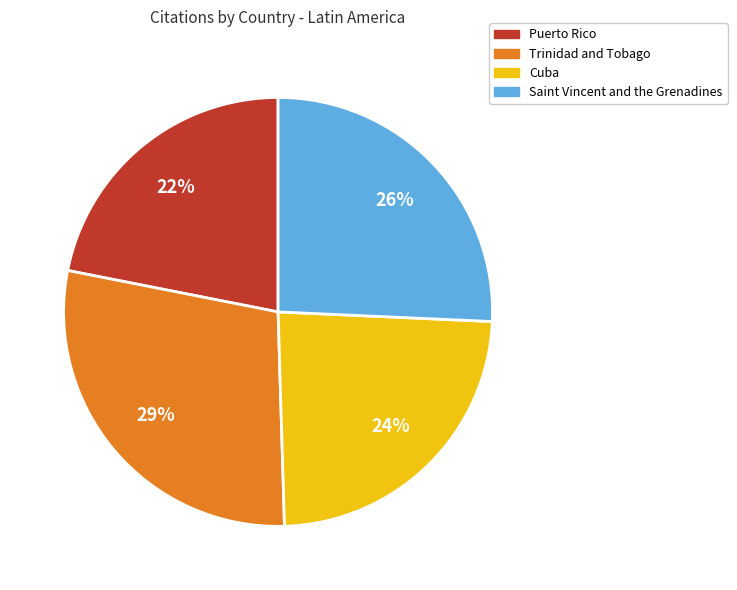

Is Saint Vincent and the Grenadines the majority of the pie?

No